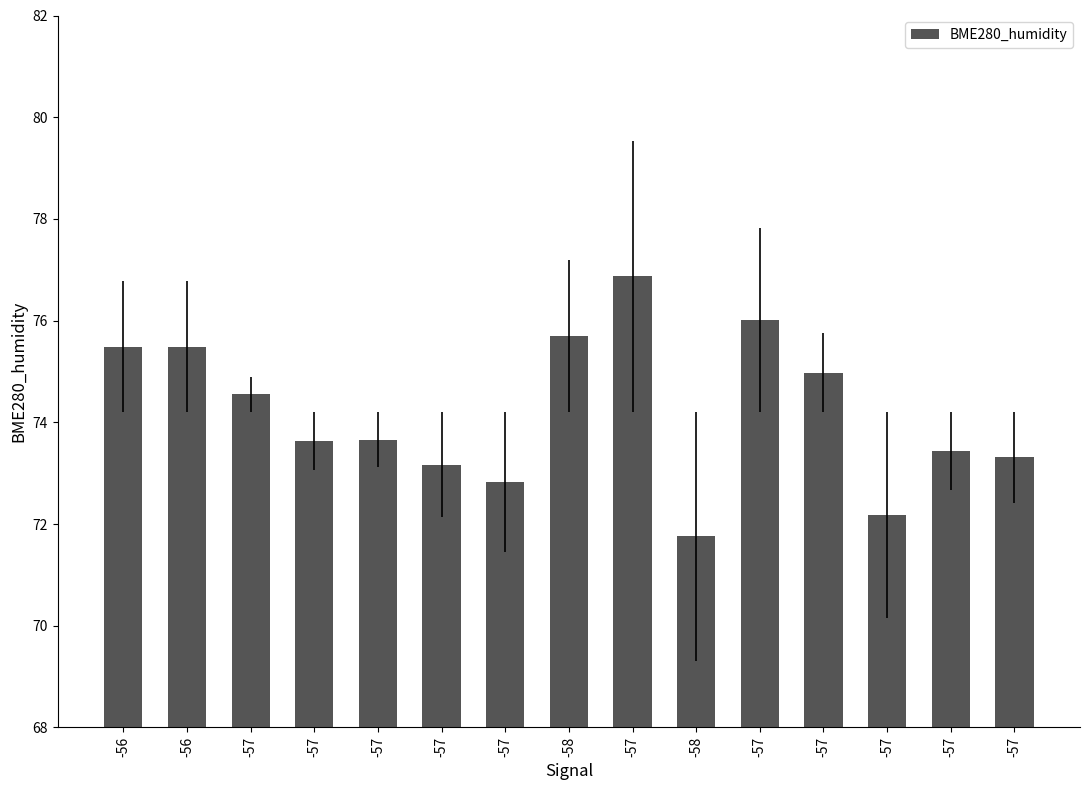

How many categories are shown in the chart?

15